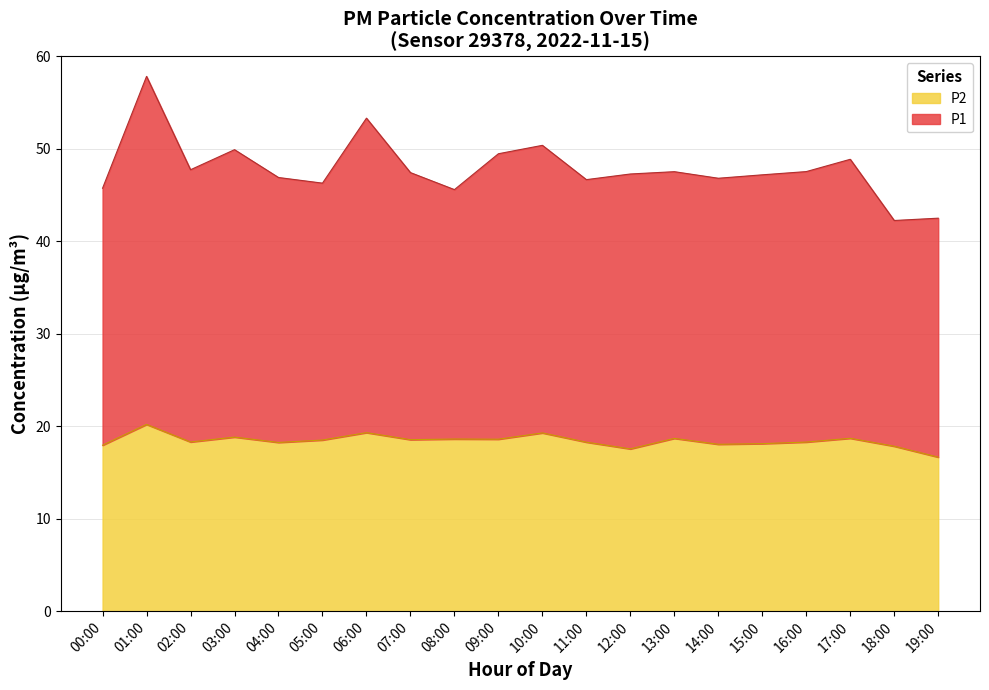

Is the value of P2 at 05:00 greater than the value of P1 at 04:00?

No